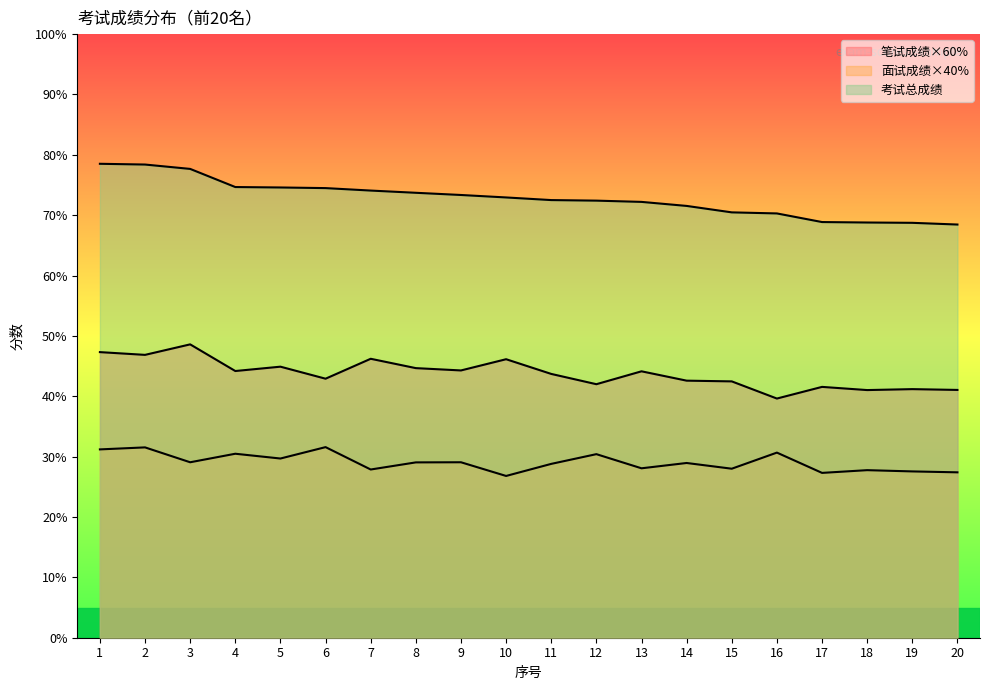

Reading right to left, list all the values displayed in this chart.

笔试成绩×60%: 20=41.1	19=41.2	18=41.0	17=41.6	16=39.6	15=42.5	14=42.6	13=44.1	12=42.0	11=43.7	10=46.1	9=44.3	8=44.7	7=46.2	6=42.9	5=44.9	4=44.2	3=48.6	2=46.9	1=47.3
面试成绩×40%: 20=27.4	19=27.6	18=27.8	17=27.3	16=30.7	15=28.0	14=28.9	13=28.1	12=30.4	11=28.8	10=26.8	9=29.1	8=29.0	7=27.9	6=31.6	5=29.7	4=30.5	3=29.1	2=31.5	1=31.2
考试总成绩: 20=68.5	19=68.7	18=68.8	17=68.9	16=70.3	15=70.5	14=71.5	13=72.2	12=72.4	11=72.5	10=72.9	9=73.3	8=73.7	7=74.1	6=74.5	5=74.6	4=74.7	3=77.7	2=78.4	1=78.5